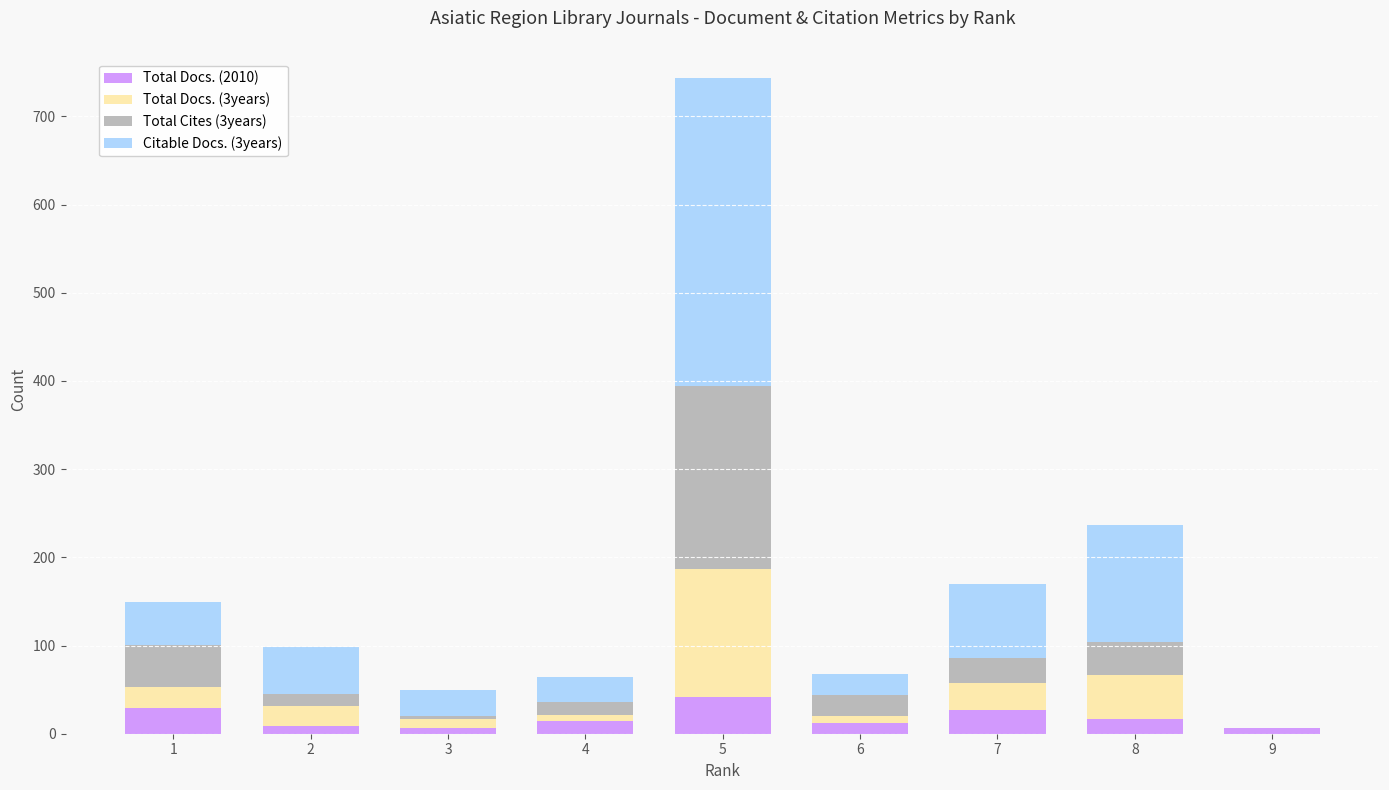

Where does the Total Cites (3years) series first go above 24?

1